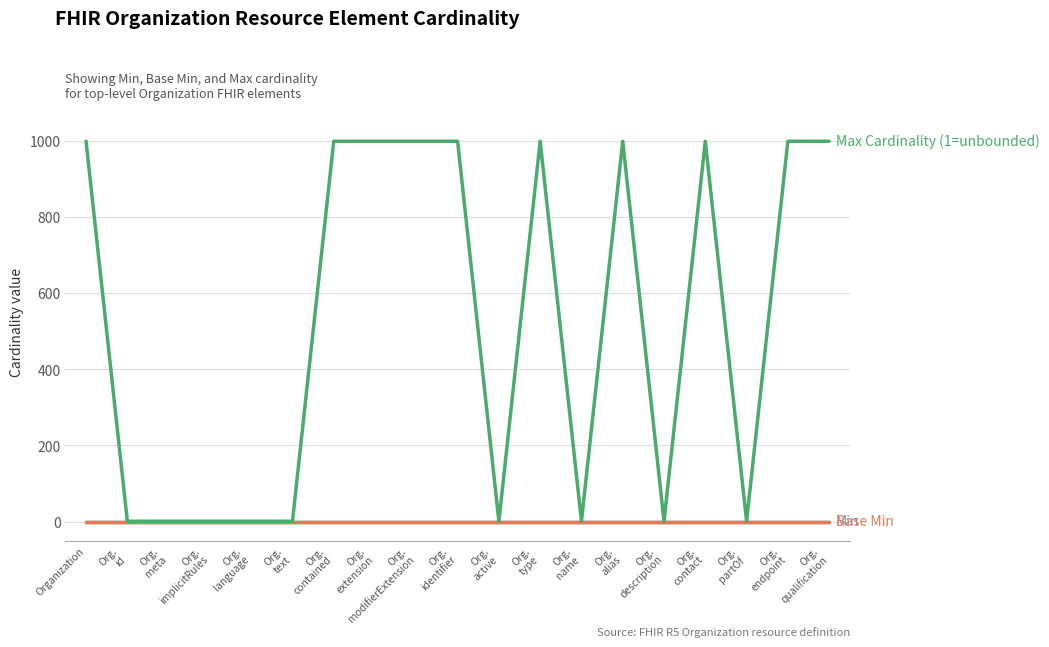

Does the chart have visible grid lines?

Yes